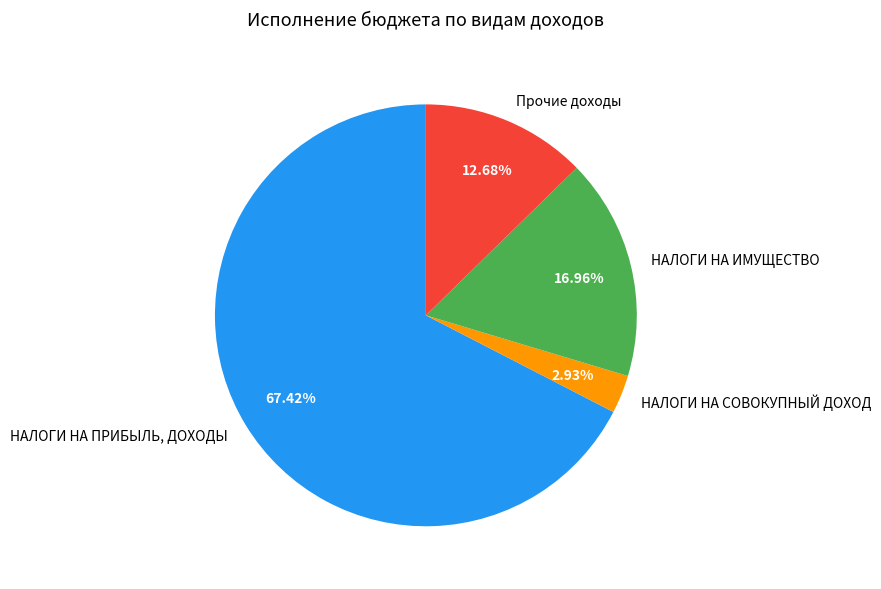

Combined, what portion of the pie is НАЛОГИ НА ИМУЩЕСТВО and НАЛОГИ НА ПРИБЫЛЬ, ДОХОДЫ?

84.4%